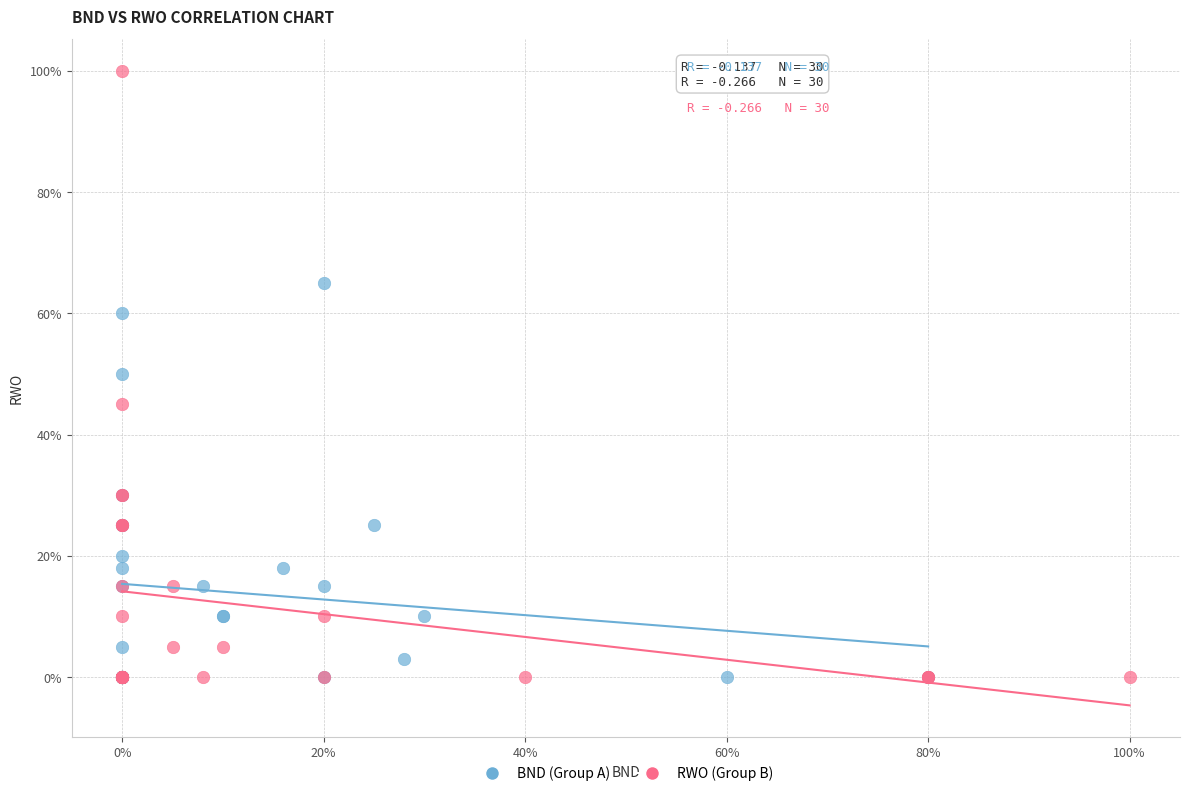

What are all the series names shown in the legend?

BND (Group A), RWO (Group B)